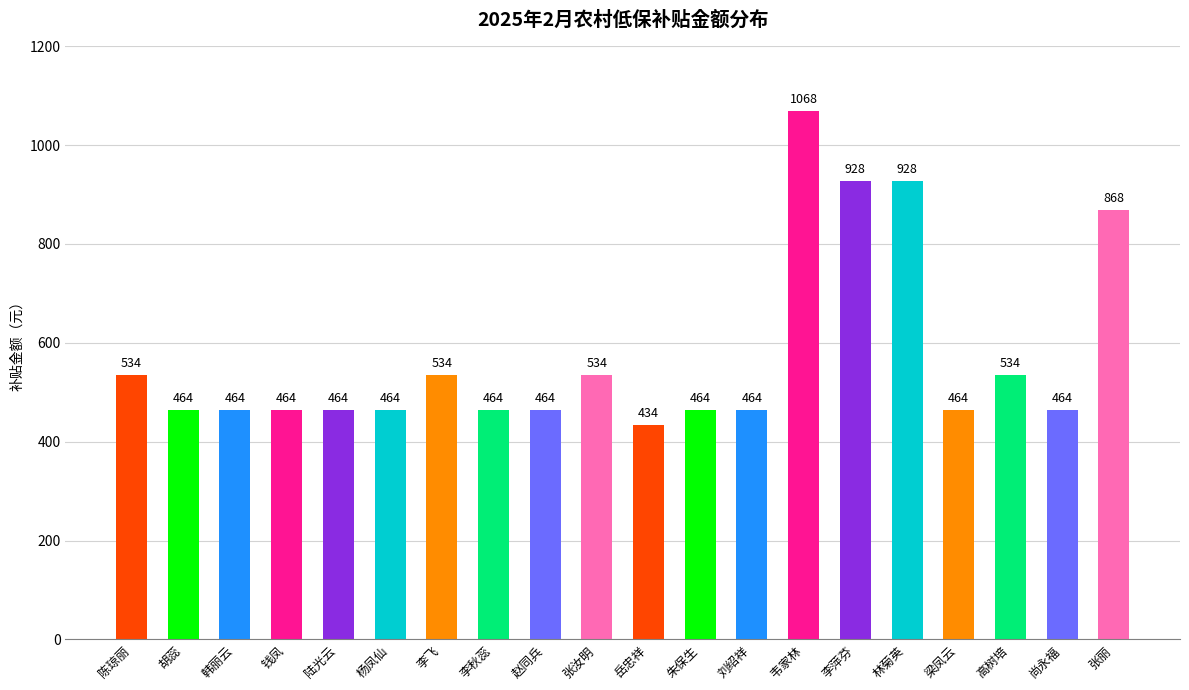

The chart shows a value of 891 at 高树培. True or false?

False